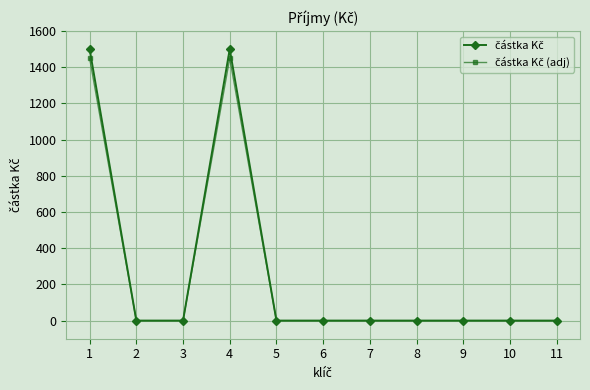

Which series has the largest total across all categories?

částka Kč